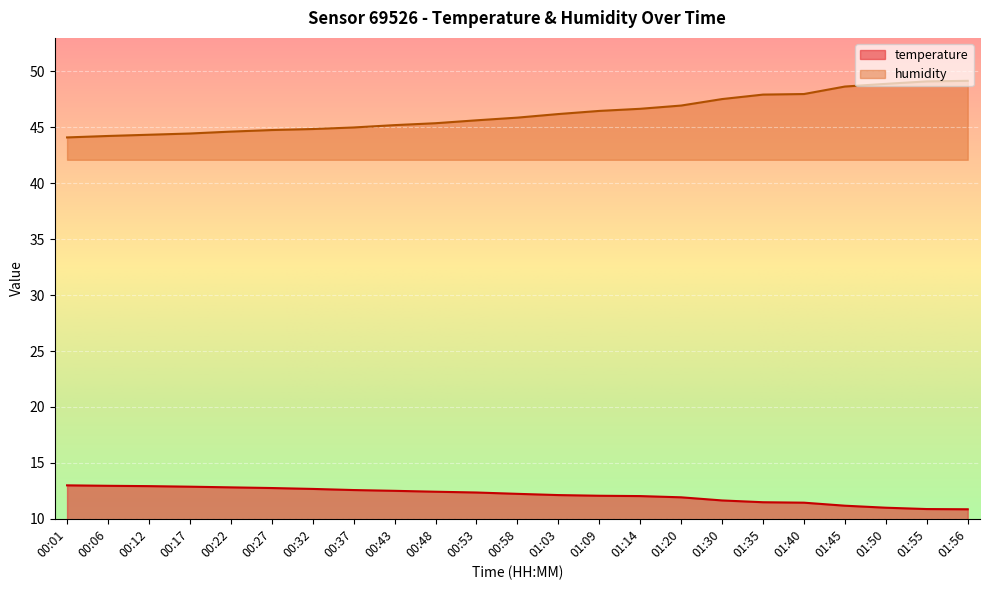

Read the temperature value at 00:27.

12.8